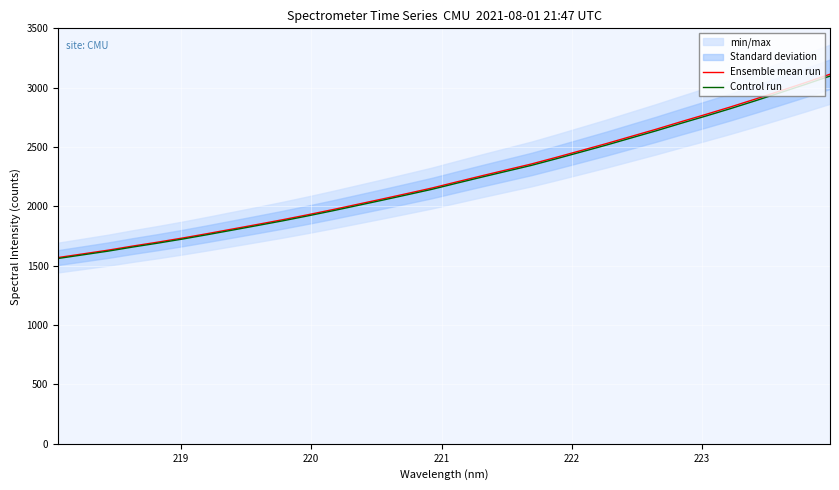

What is the minimum value for Control run?

1561.4